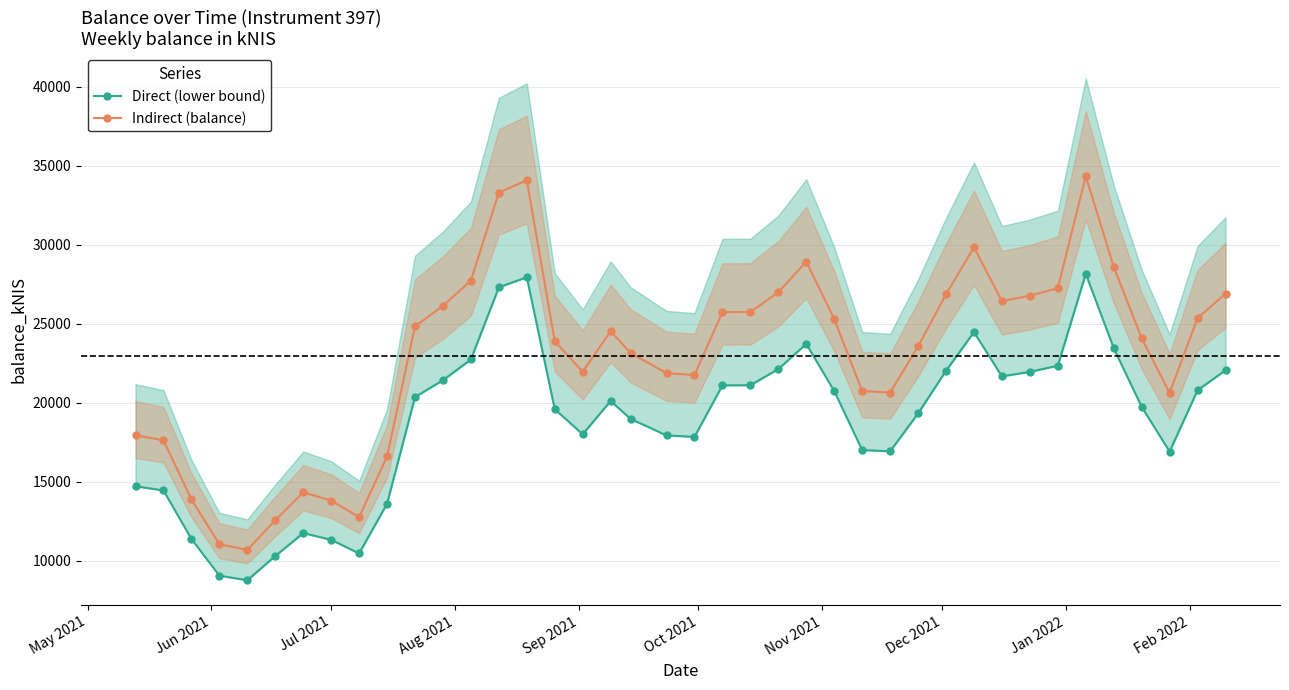

What is the value of the Indirect (balance) point at the 21st from the left?

21763.7